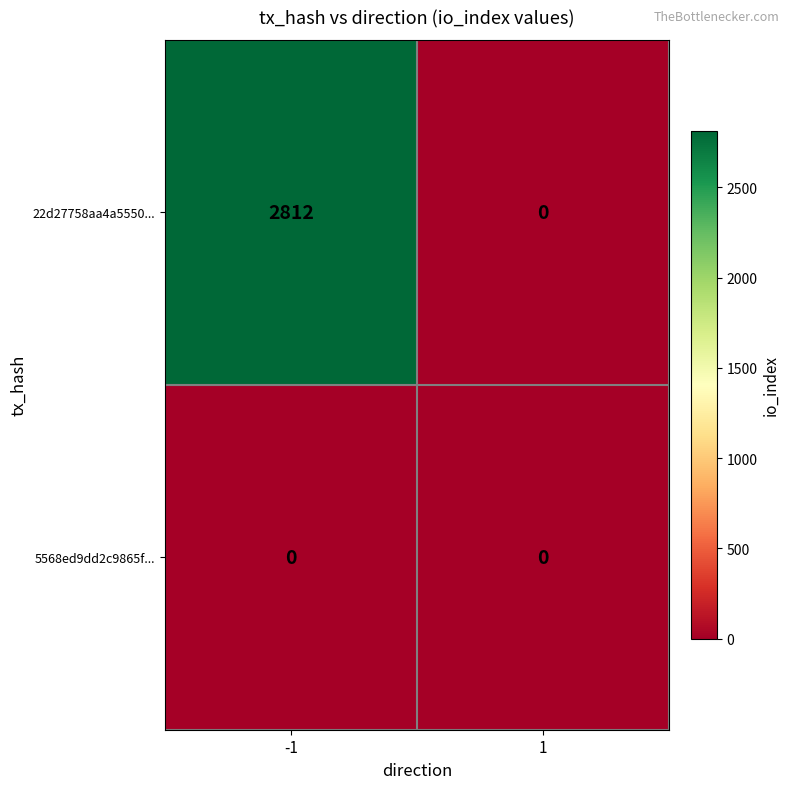

Rank the categories by 22d27758aa4a5550... value from highest to lowest.

-1, 1